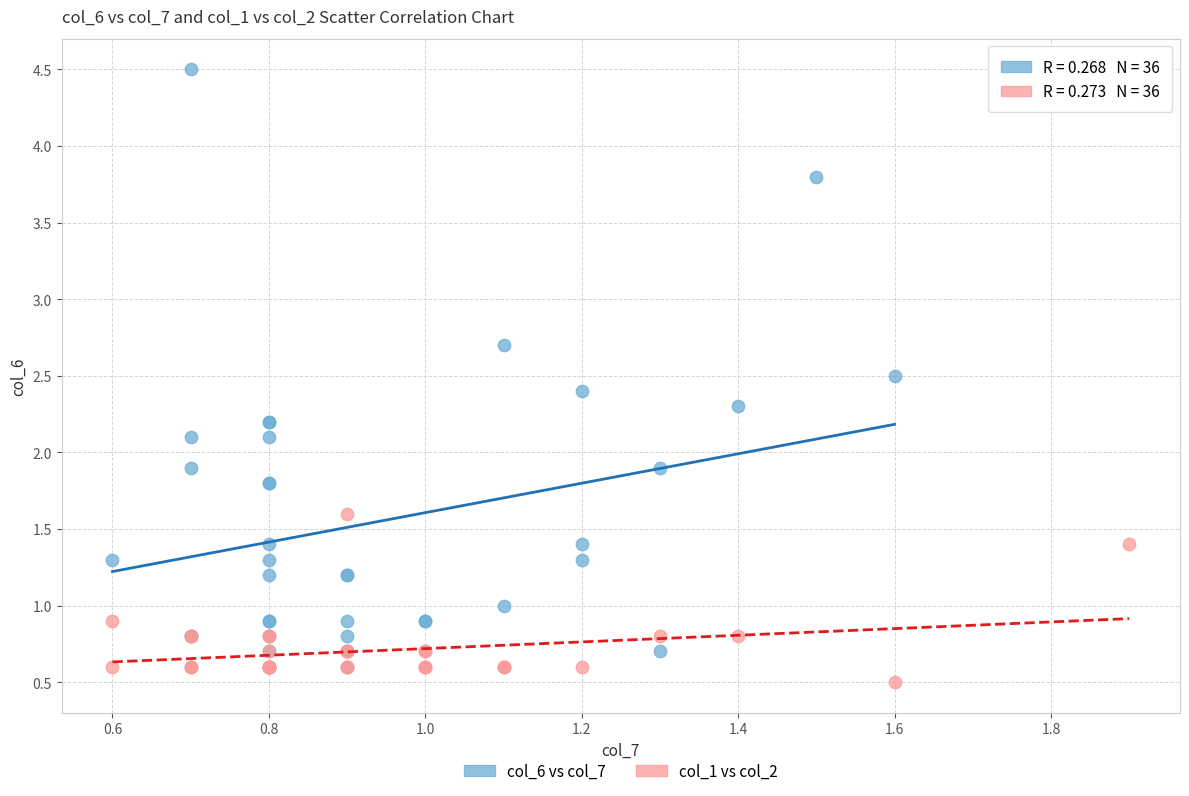

Which series contains the lowest Y value?

col_1 vs col_2